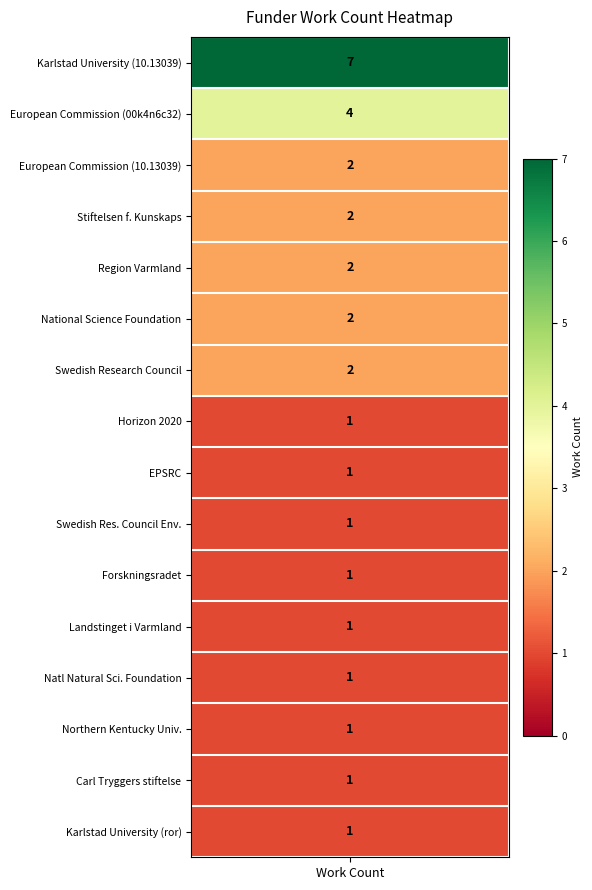

Count the values in the range 1 to 2.

14